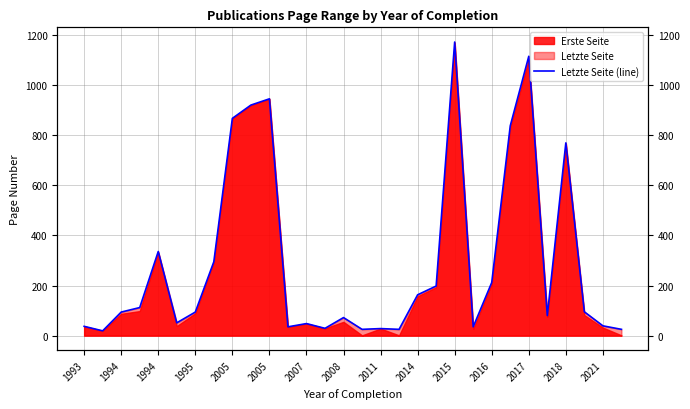

What is the ratio of the value at 27 to the value at 29?

3.8